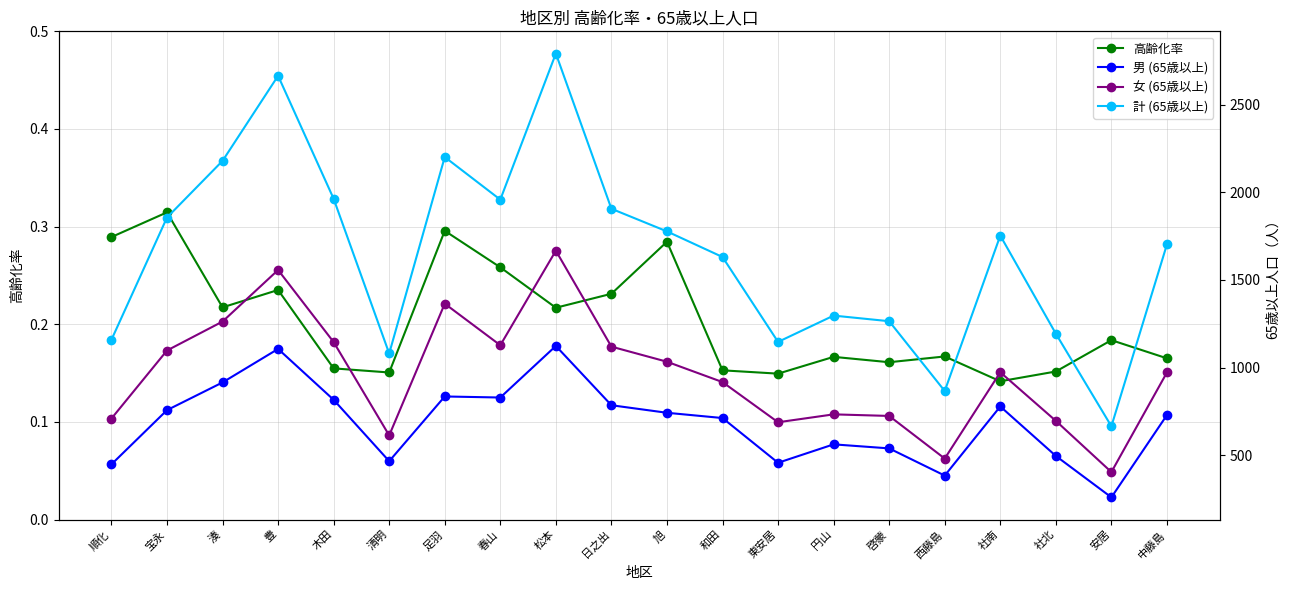

True or false: 高齢化率 and 女 (65歳以上) intersect in this chart.

False